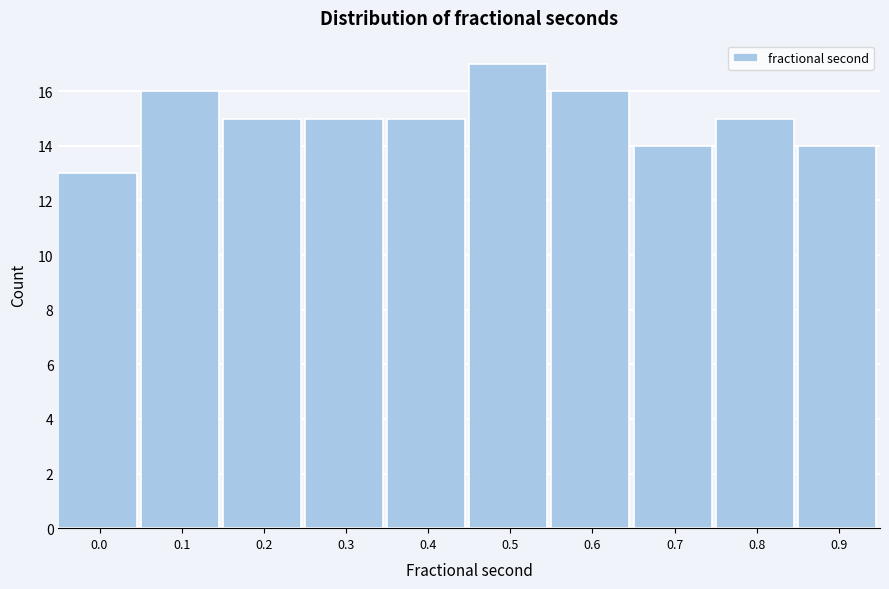

Reading left to right, transcribe all the data shown in this chart.

13	16	15	15	15	17	16	14	15	14